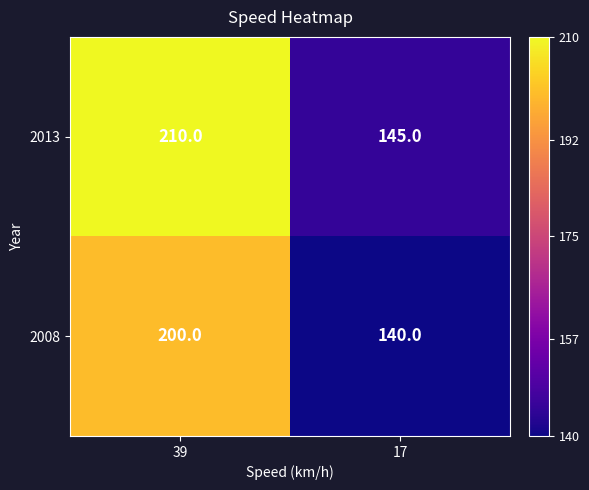

What is the minimum value shown in the chart?

140